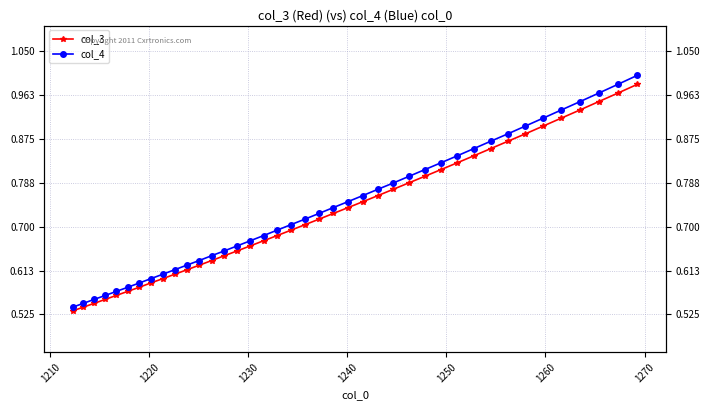

Rank the series by their maximum value, from highest to lowest.

col_4, col_3